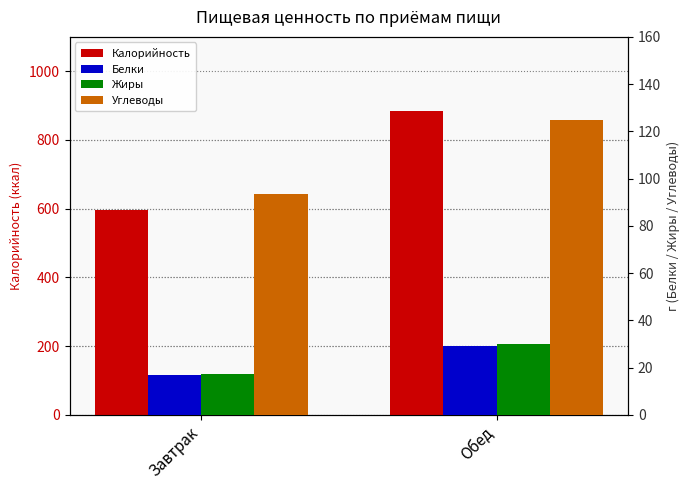

How many groups of bars are there?

2